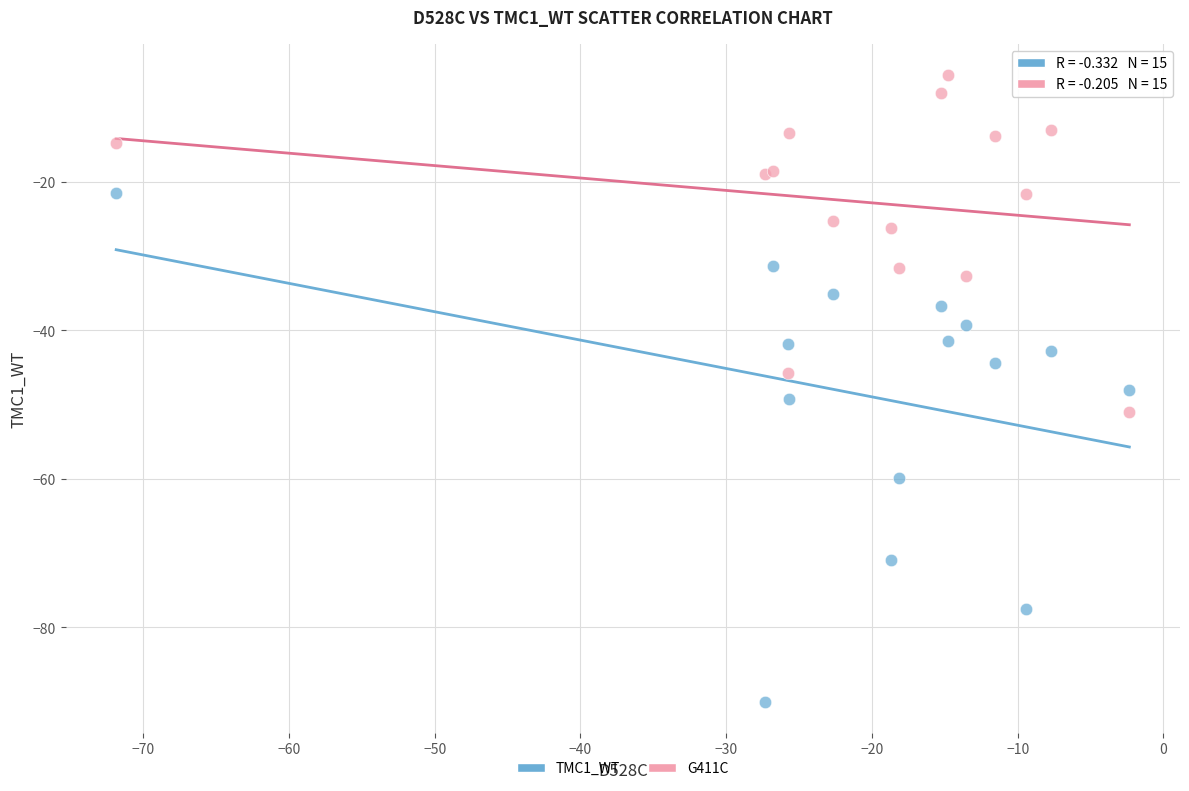

What is the X range (max minus min) for the scatter plot?

69.5